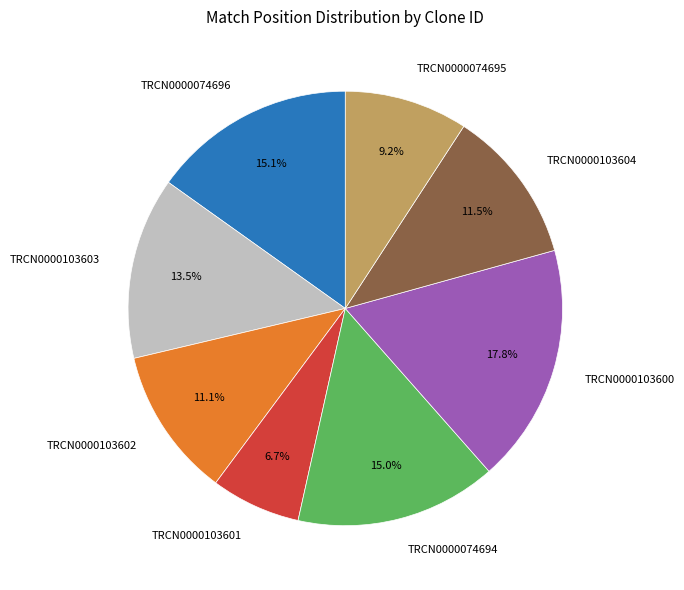

To the nearest percent, what is the average slice percentage?

12%